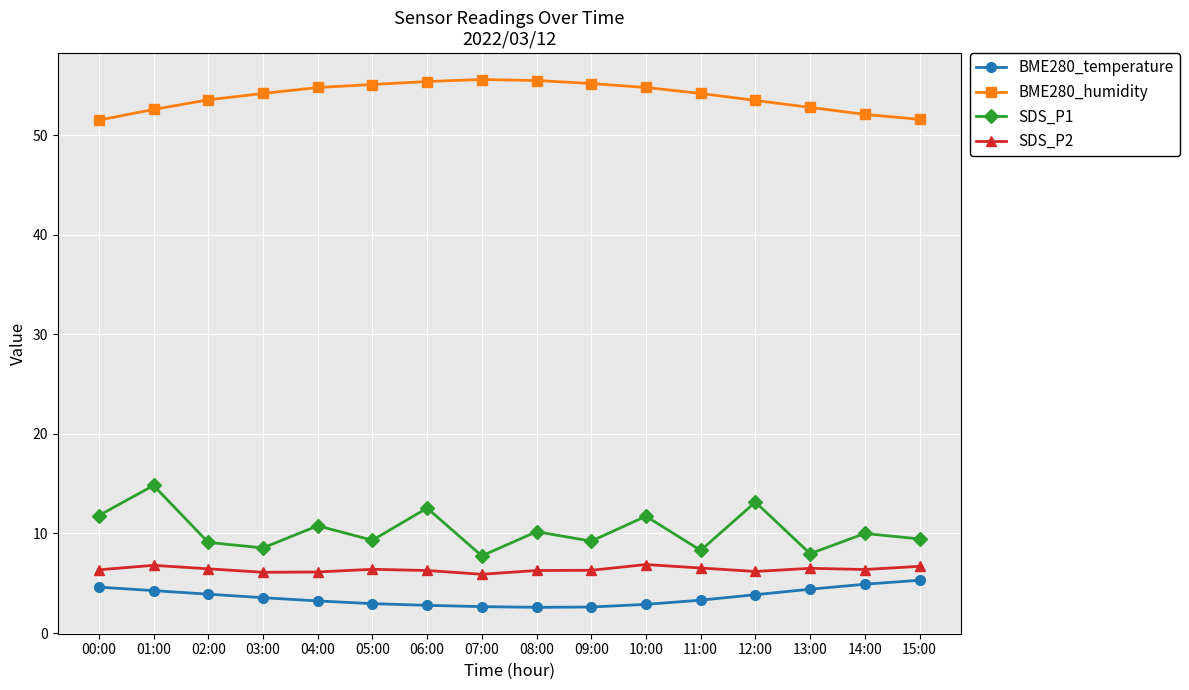

At which category does SDS_P1 reach its first local peak?

01:00